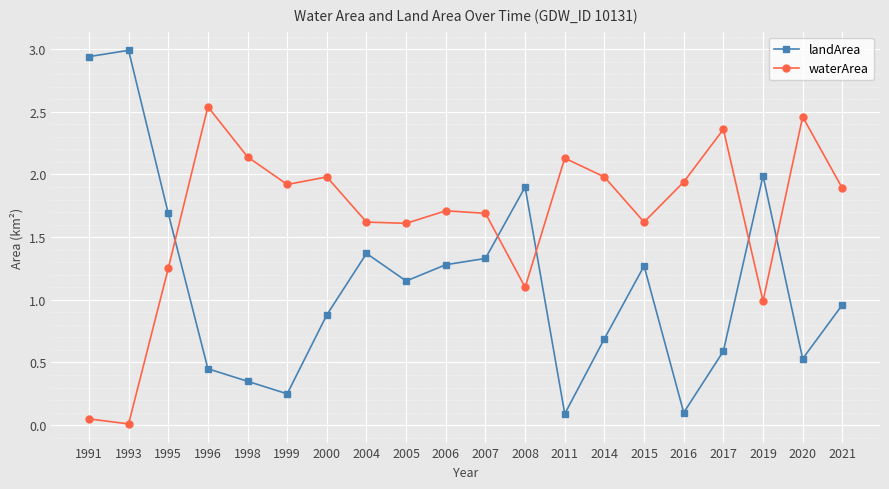

Which category has the lowest value in the waterArea series?

1993